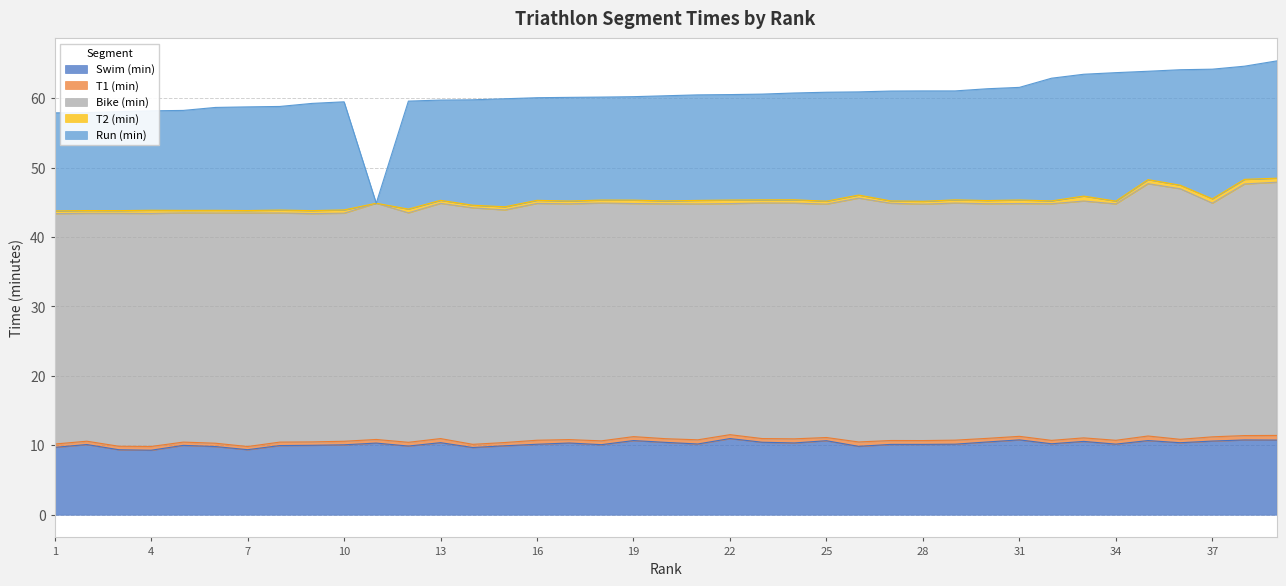

At which category does T1 (min) reach its first local peak?

4